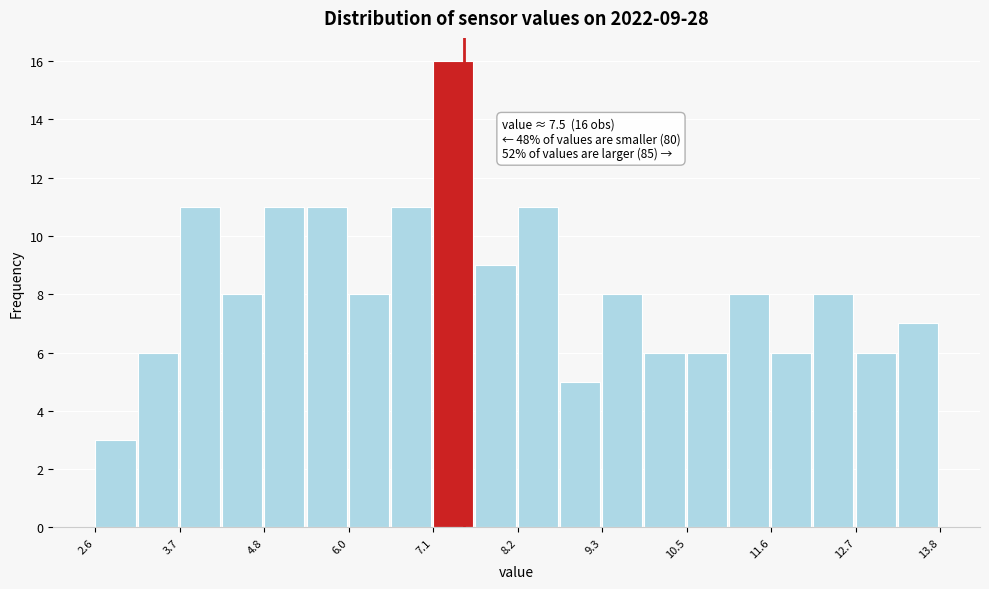

Read against the x-axis, roughly where is the centre of the tallest bar?

7.4